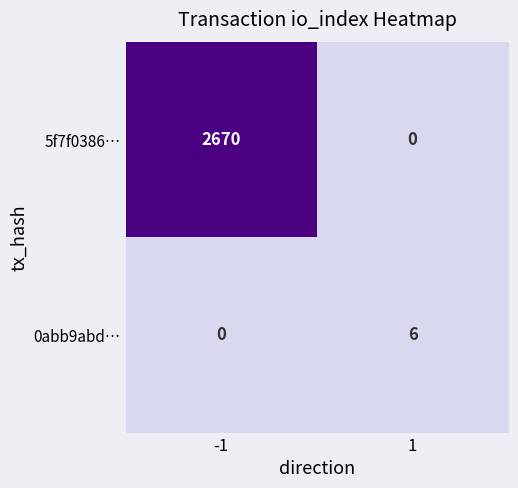

What is the spread (max minus min) of values at -1?

2670